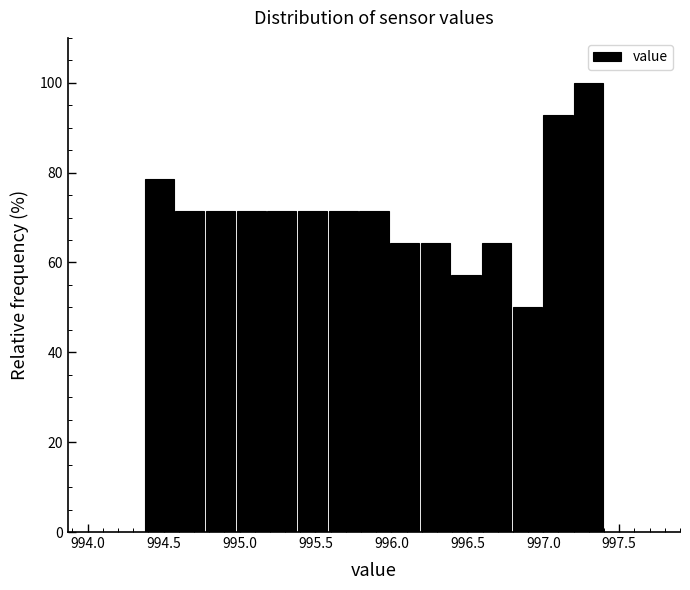

Reading left to right, list every bar in this chart as the range it spans on the x-axis followed by its height. Neither the bar edges nor the heights are printed on the chart, so give them approximately, as read against the axes.

994.35 to 994.55: 78
994.55 to 994.75: 72
994.75 to 995.00: 72
995.00 to 995.20: 72
995.20 to 995.40: 72
995.40 to 995.60: 72
995.60 to 995.80: 72
995.80 to 996.00: 72
996.00 to 996.20: 64
996.20 to 996.40: 64
996.40 to 996.60: 58
996.60 to 996.80: 64
996.80 to 997.00: 50
997.00 to 997.20: 92
997.20 to 997.40: 100